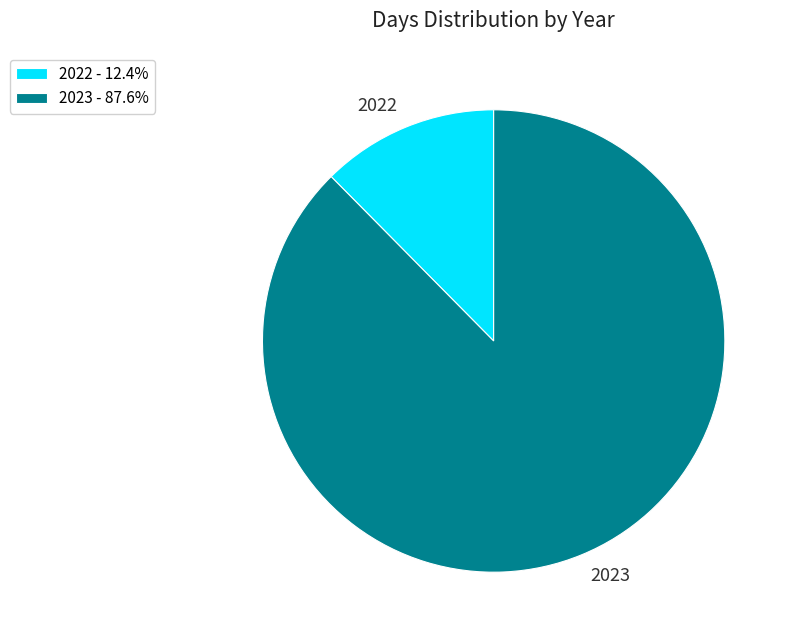

Does any single category account for the majority?

Yes